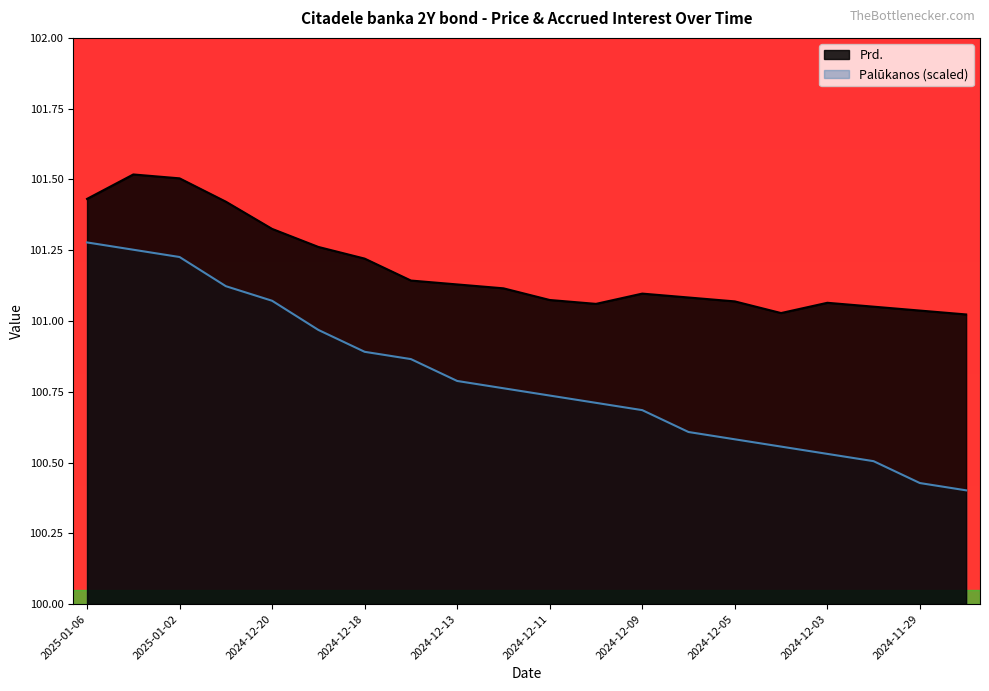

What is the sum of the Palūkanos values at 2024-12-19 and 2024-12-10?

201.7